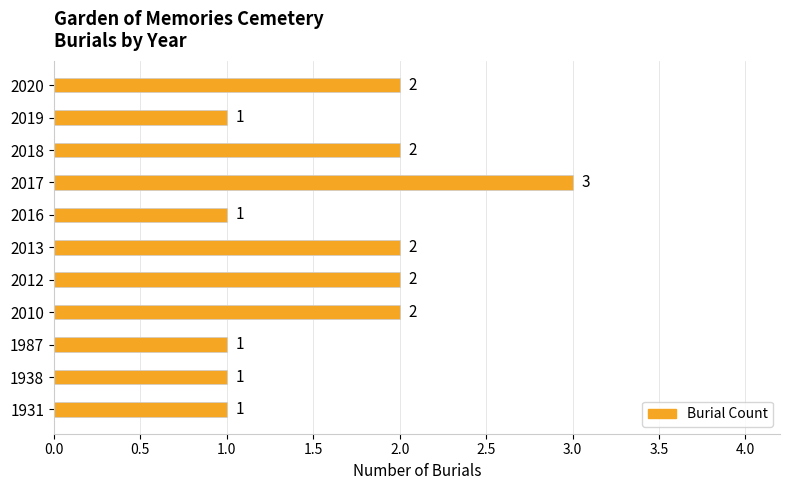

True or false: the data shows 2 at 2013.

True